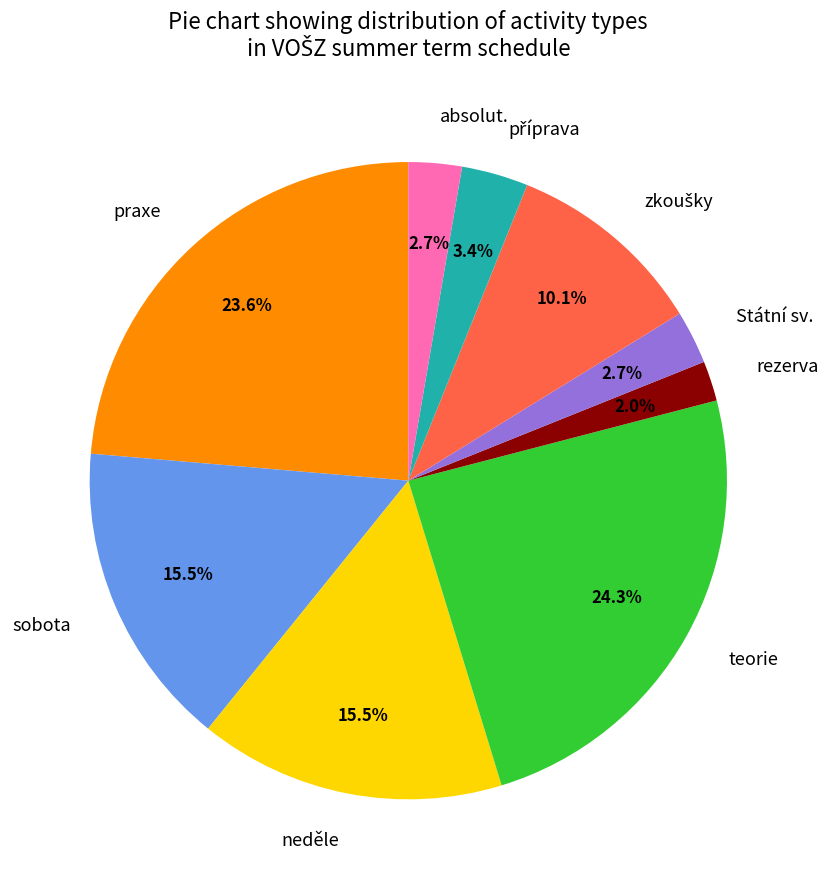

What is the ratio of the value at Státní sv. to the value at absolut.?

1.0